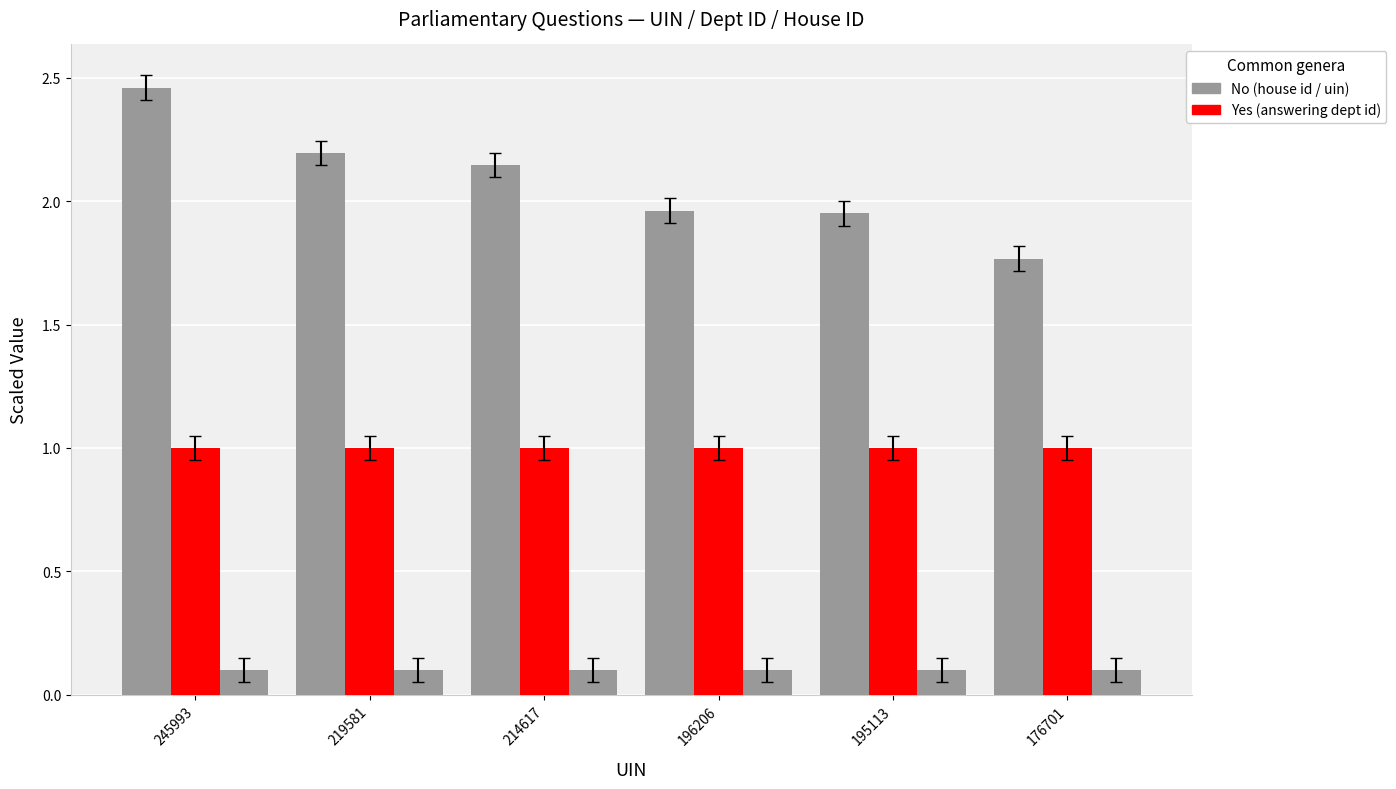

What is the difference between the highest and lowest values at 245993?

2.4